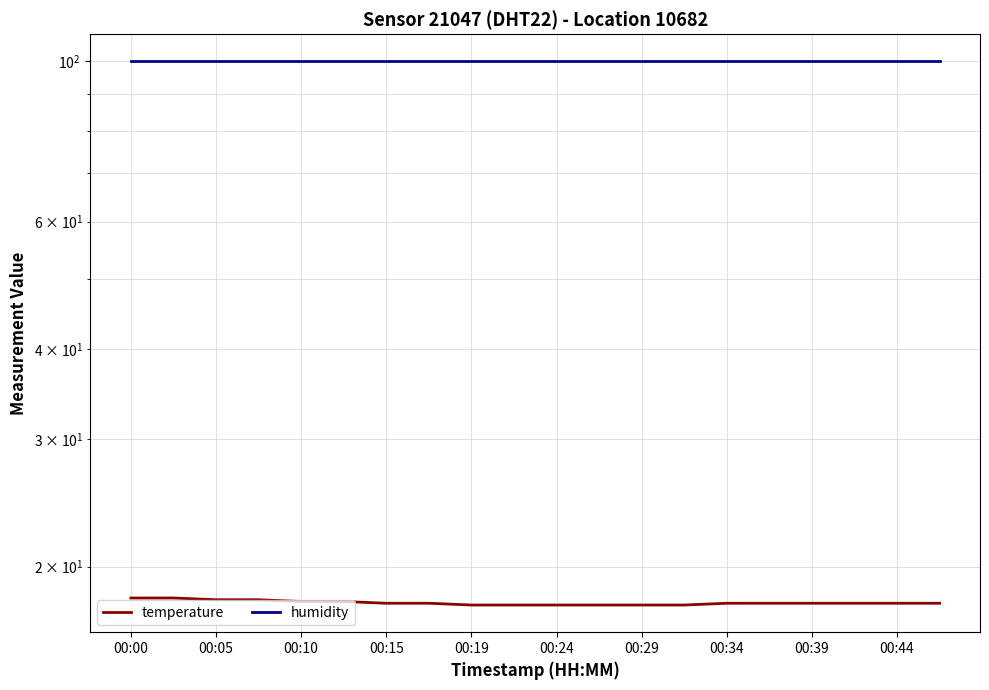

True or false: humidity and temperature intersect in this chart.

False